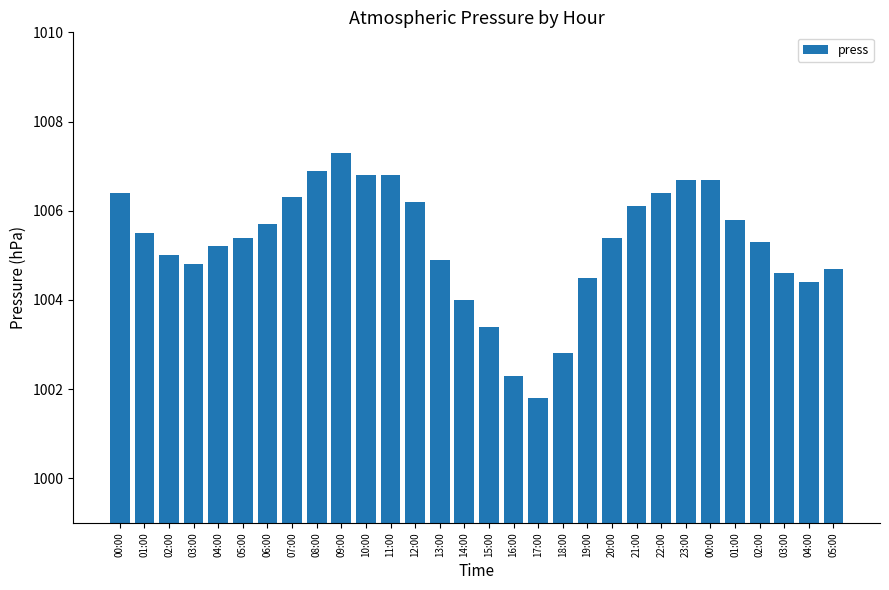

How many data points does each series have?

30